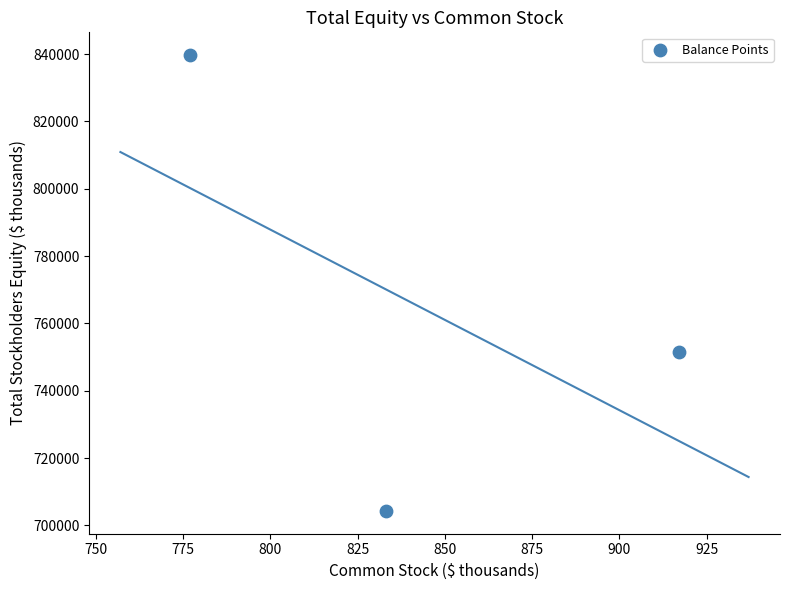

What is the average Y value?

765144